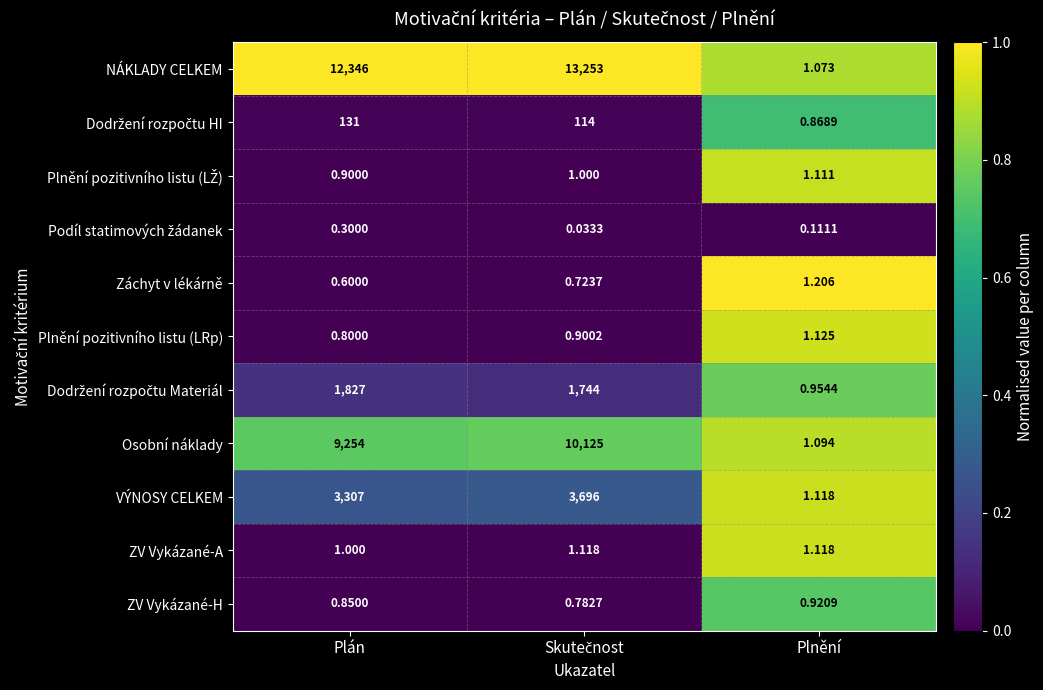

Which series has the widest spread of values?

NÁKLADY CELKEM